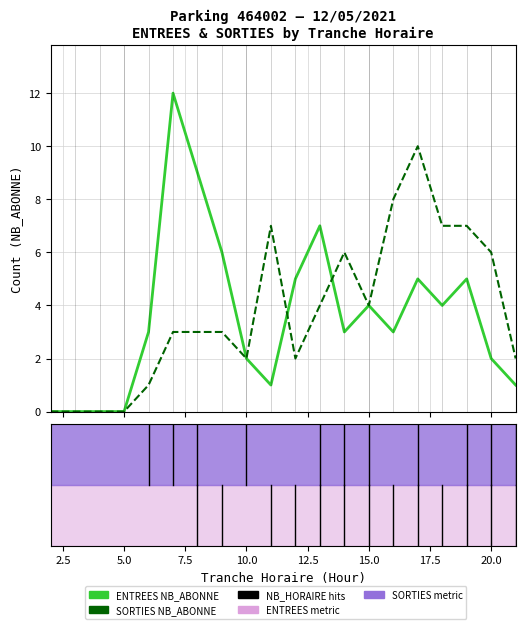

What is the highest value of the SORTIES NB_ABONNE series?

10